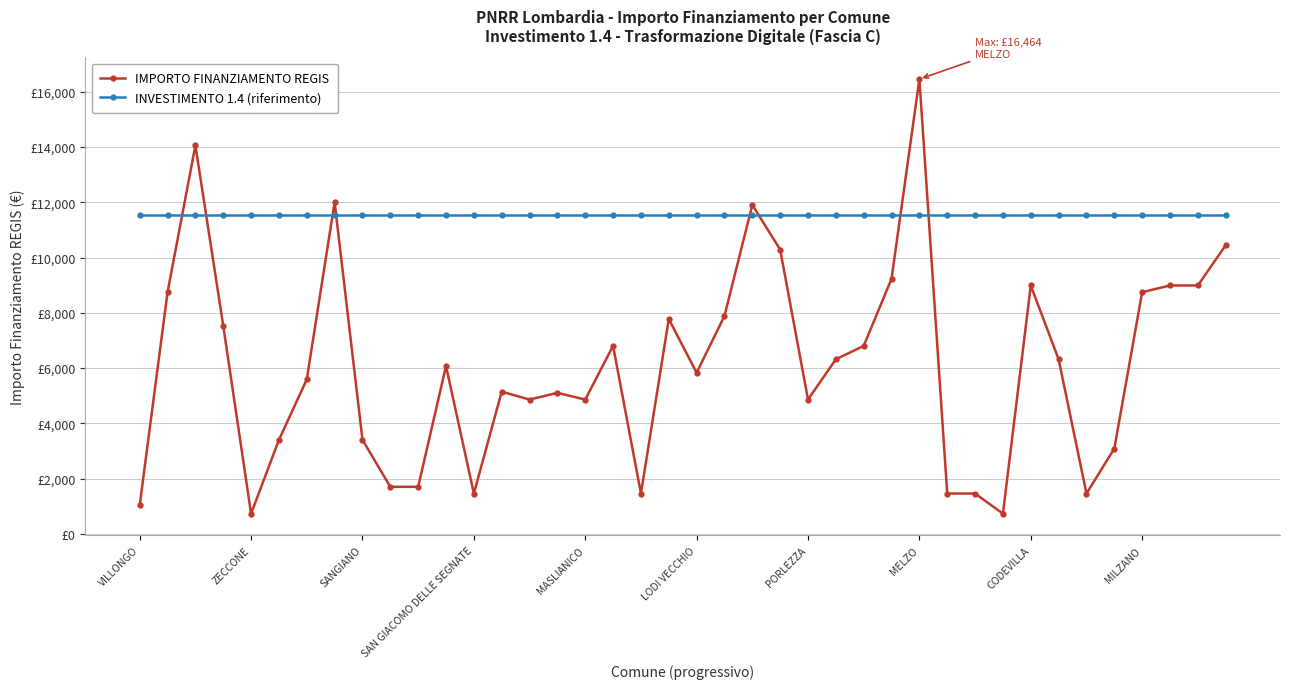

At how many categories does at least one series exceed 14019?

2